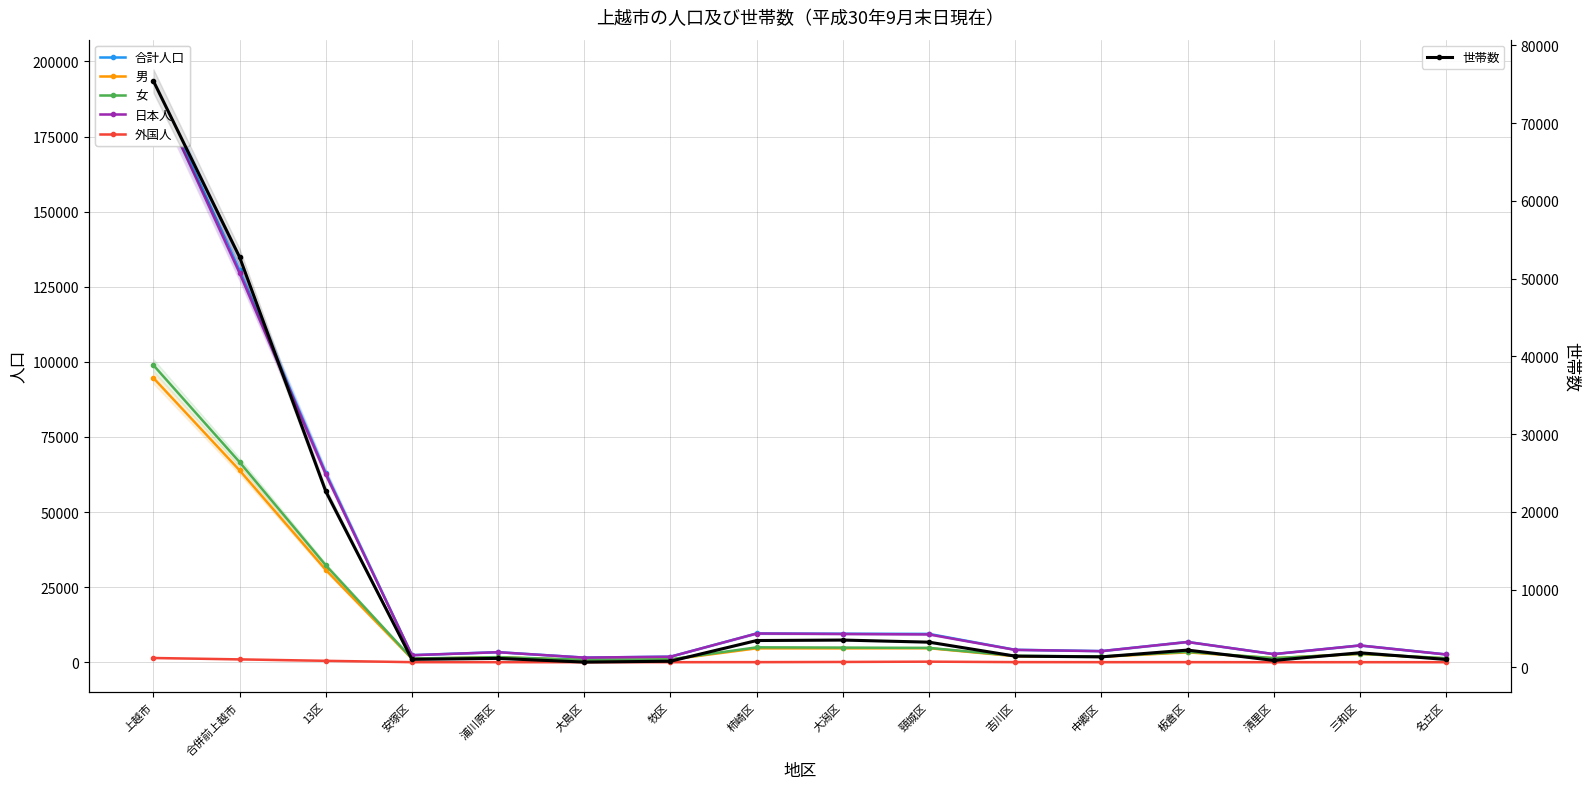

What is the label of the 5th point from the right?

中郷区